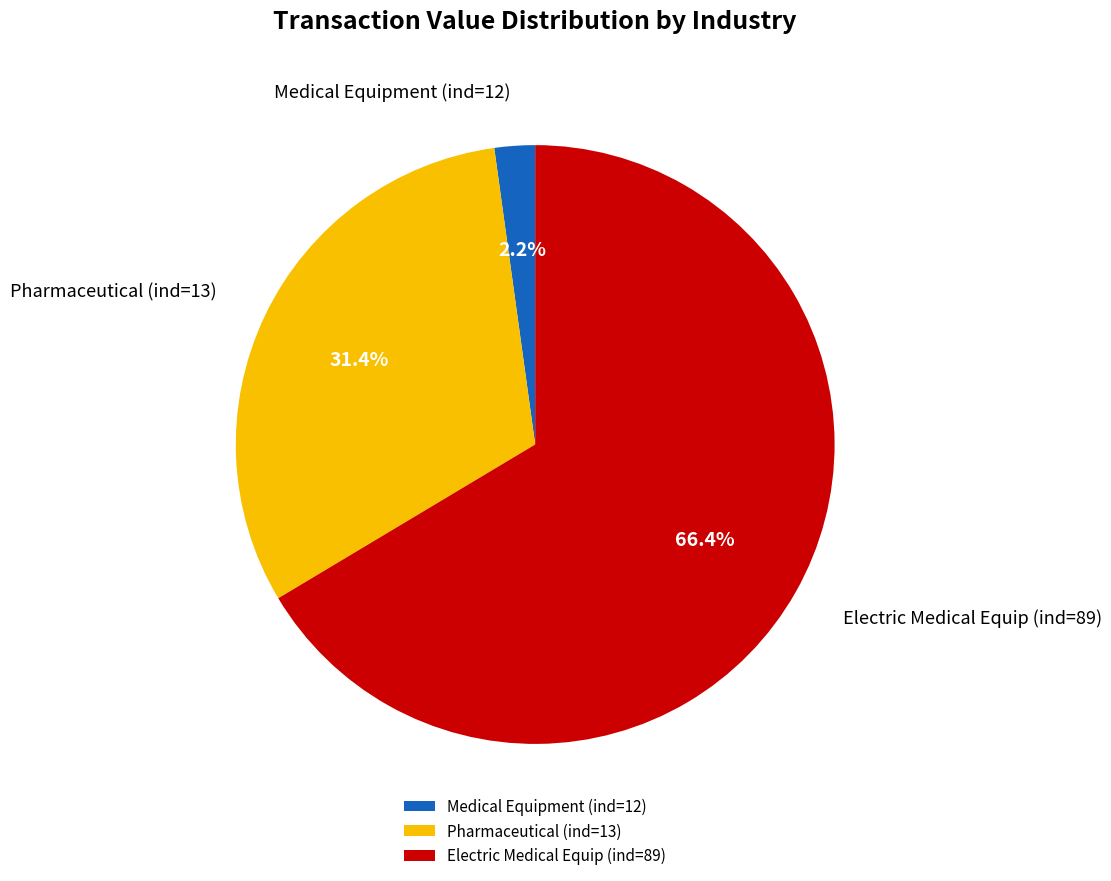

What is the ratio of the value at Pharmaceutical (ind=13) to the value at Electric Medical Equip (ind=89)?

0.5